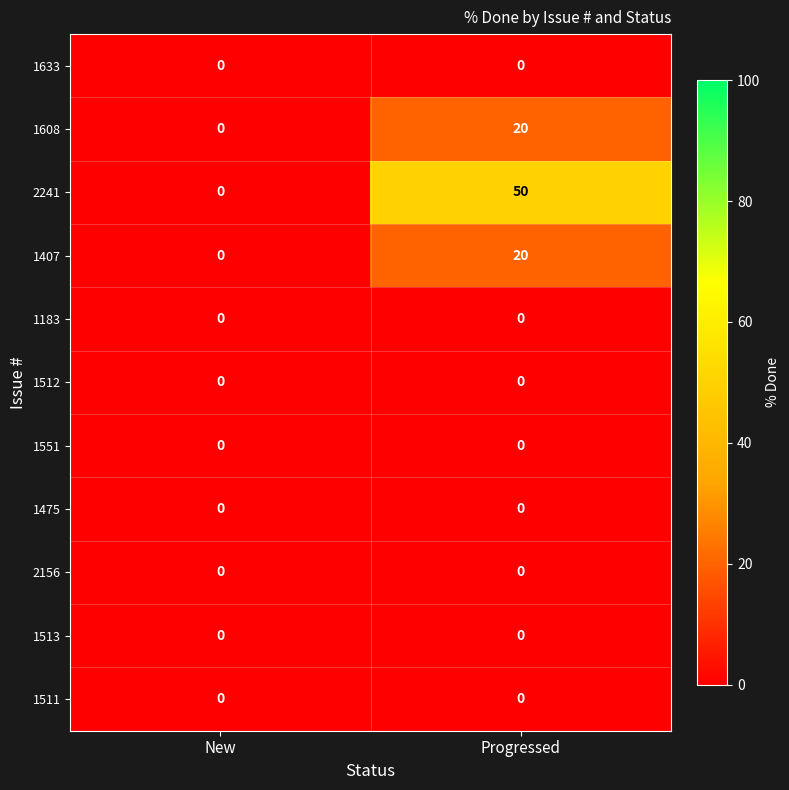

Reading right to left, extract all data points from this chart.

1633: 0	0
1608: 20	0
2241: 50	0
1407: 20	0
1183: 0	0
1512: 0	0
1551: 0	0
1475: 0	0
2156: 0	0
1513: 0	0
1511: 0	0